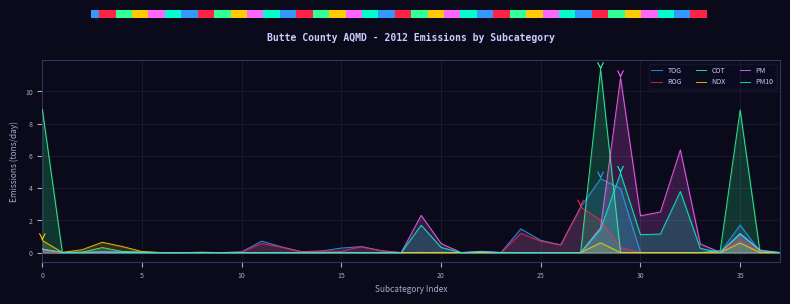

The NOX series shows 0.0 at 15. True or false?

True